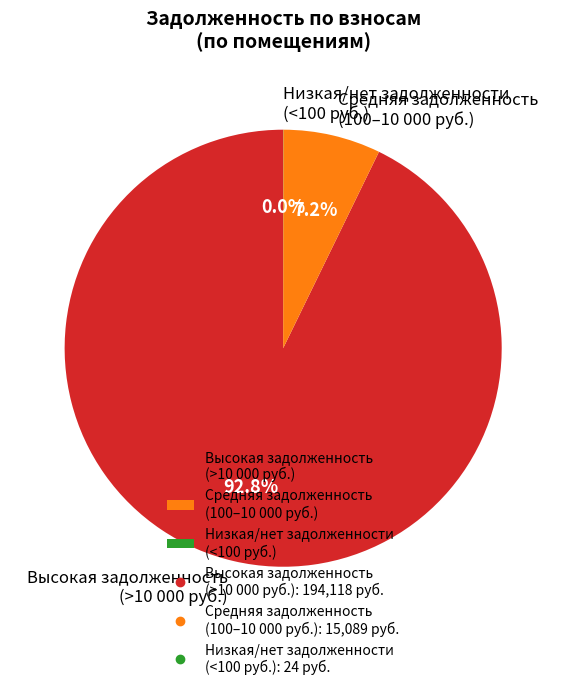

What percentage is NOT represented by Средняя задолженность (100–10 000 руб.)?

92.8%